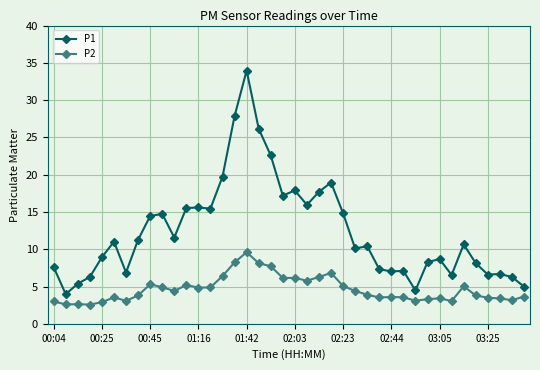

Which series has the largest range (max minus min)?

P1